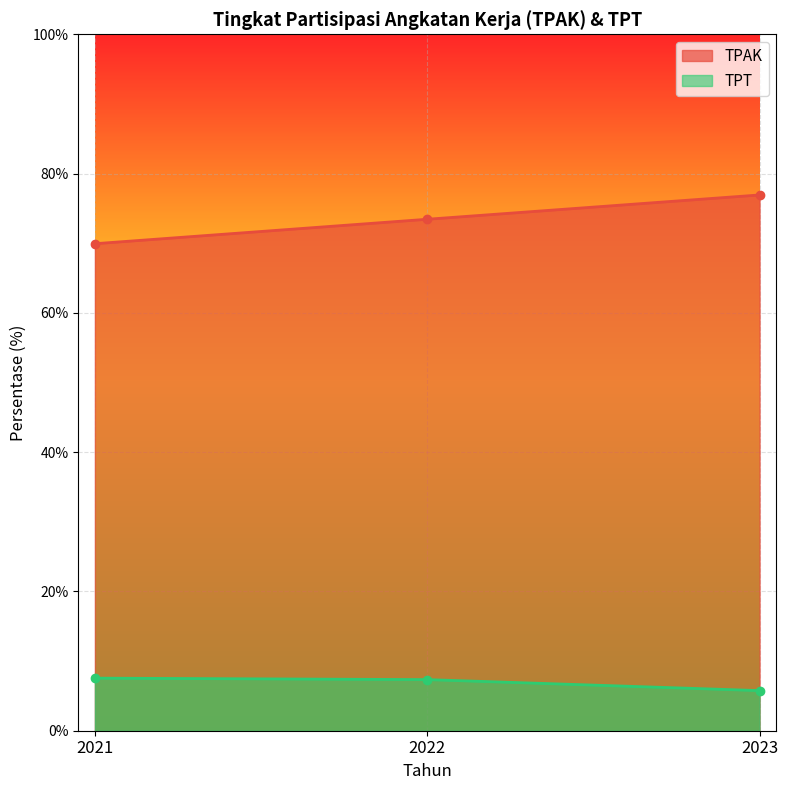

At which label does TPAK first exceed 73?

2022